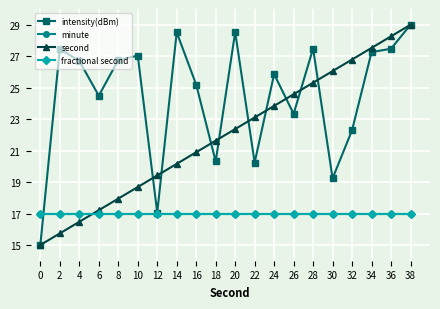

What is the highest value of the second series?

29.0